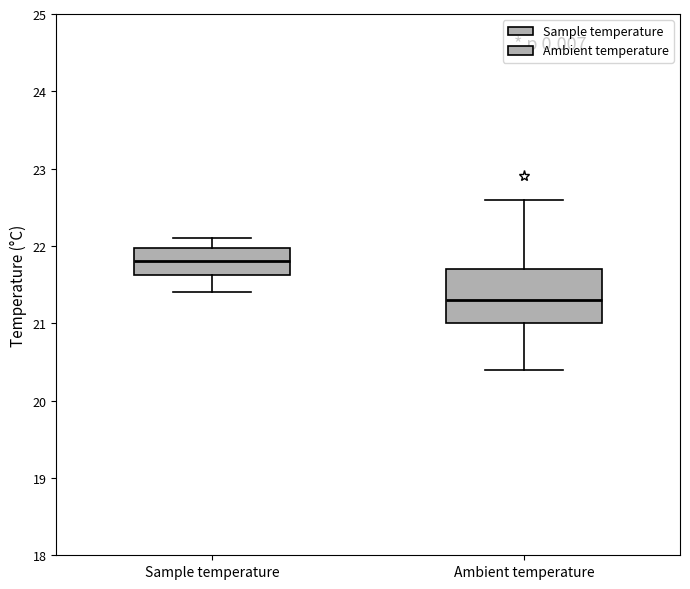

Reading left to right, transcribe this box plot: for each box, give where its median line is, the range the box spans, and where its two whiskers end, as read against the y-axis. The values are not printed on the chart, so give them approximately, as read against the axis.

Sample temperature: median 21.8, box 21.6 to 22.0, whiskers 21.4 to 22.1
Ambient temperature: median 21.3, box 21.0 to 21.7, whiskers 20.4 to 22.6